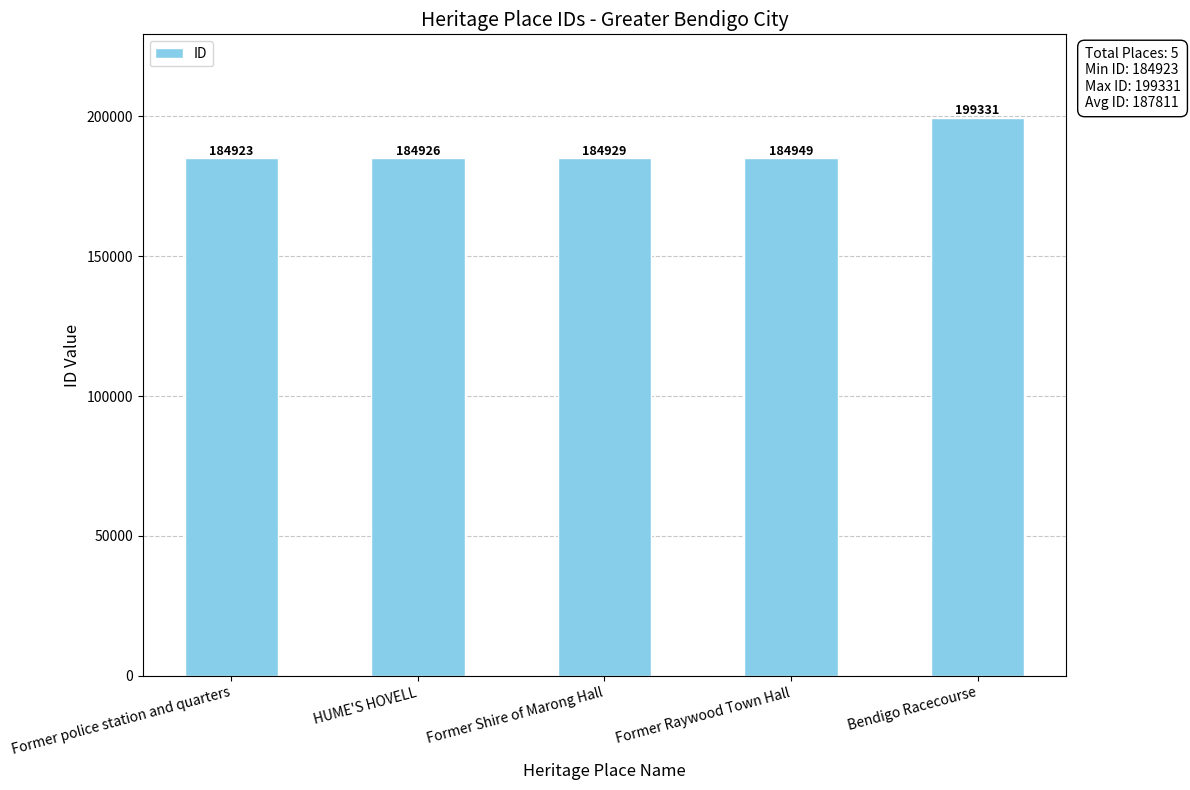

How many data points are less than 184929?

2